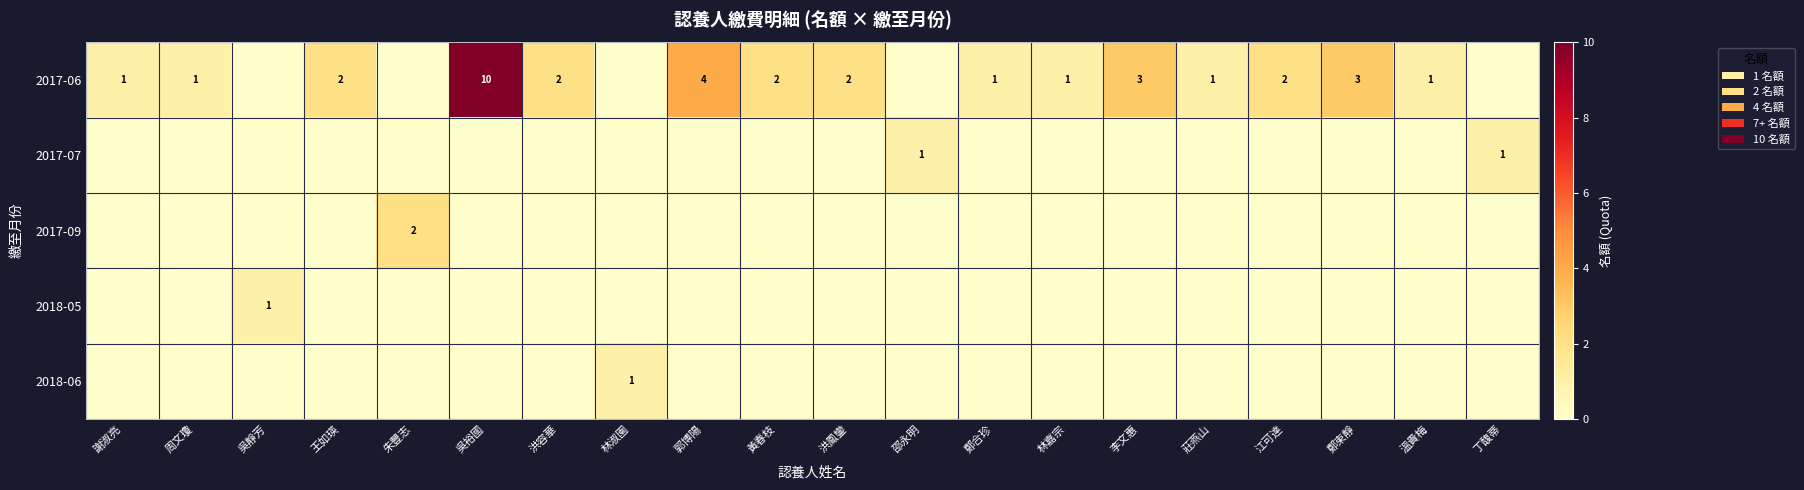

The value of 2018-06 at 林淑園 is 2. True or false?

False